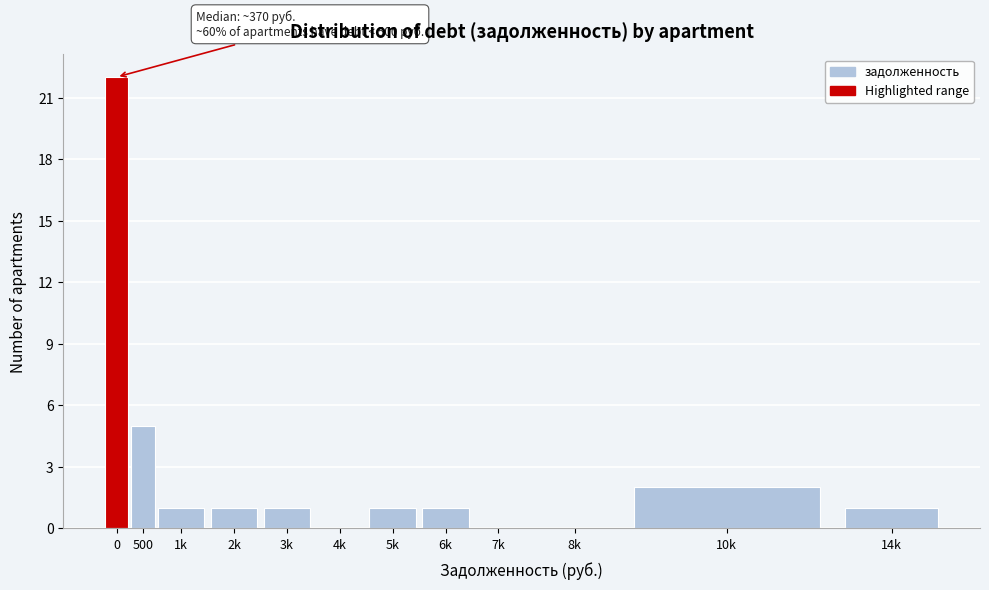

Reading left to right, transcribe all the data shown in this chart.

0=22	500=5	1k=1	2k=1	3k=1	4k=0	5k=1	6k=1	7k=0	8k=0	10k=2	14k=1